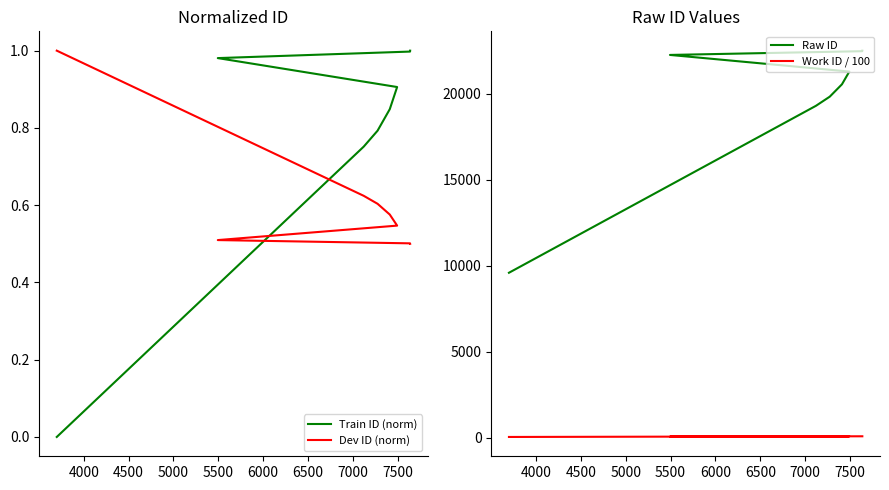

At how many categories does at least one series exceed 529?

8